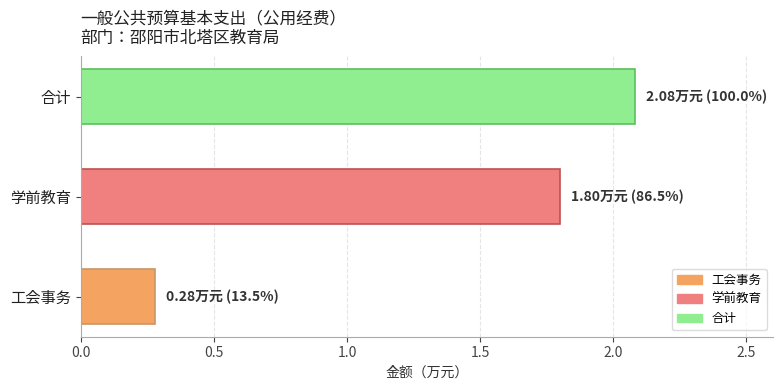

What is the difference between the maximum and minimum values?

1.8